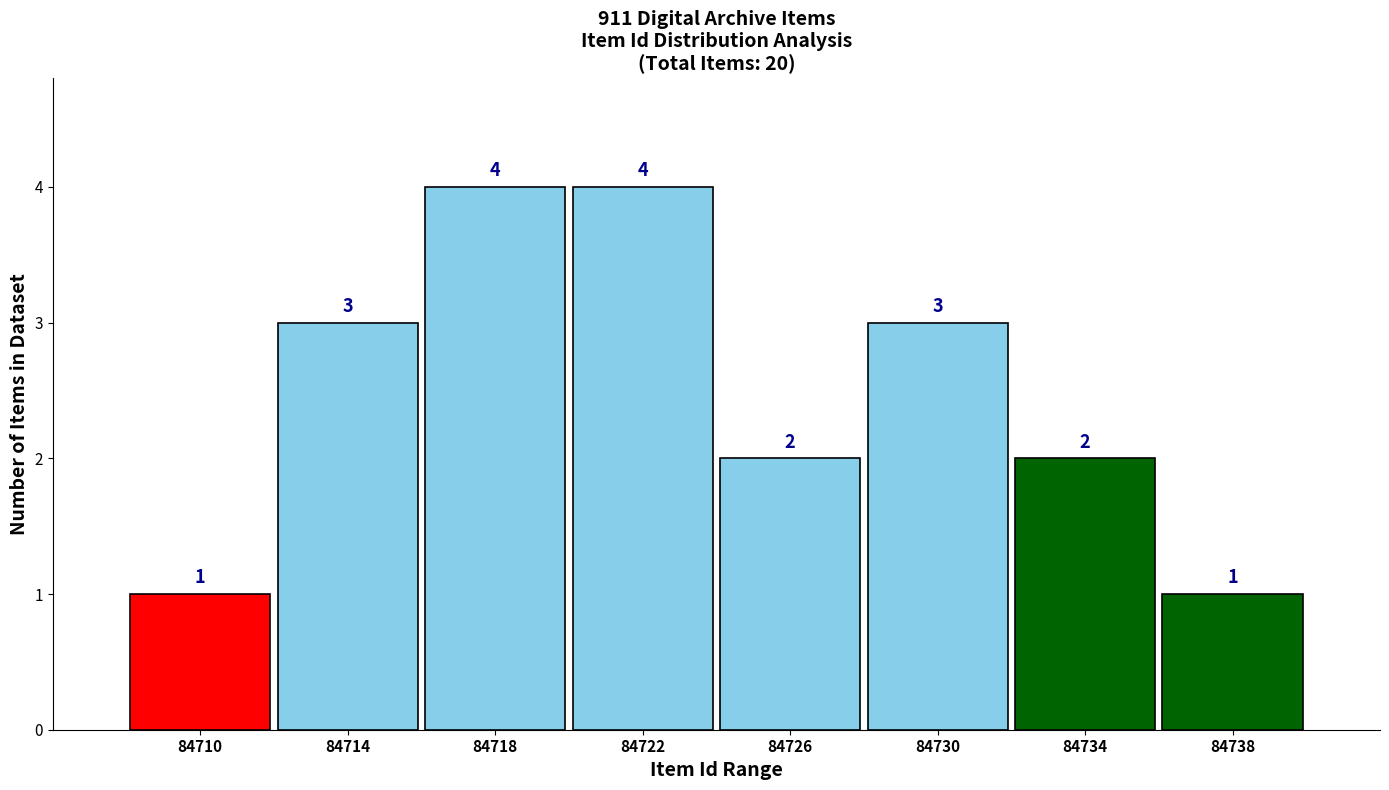

Reading right to left, extract all data points from this chart.

84738=1	84734=2	84730=3	84726=2	84722=4	84718=4	84714=3	84710=1